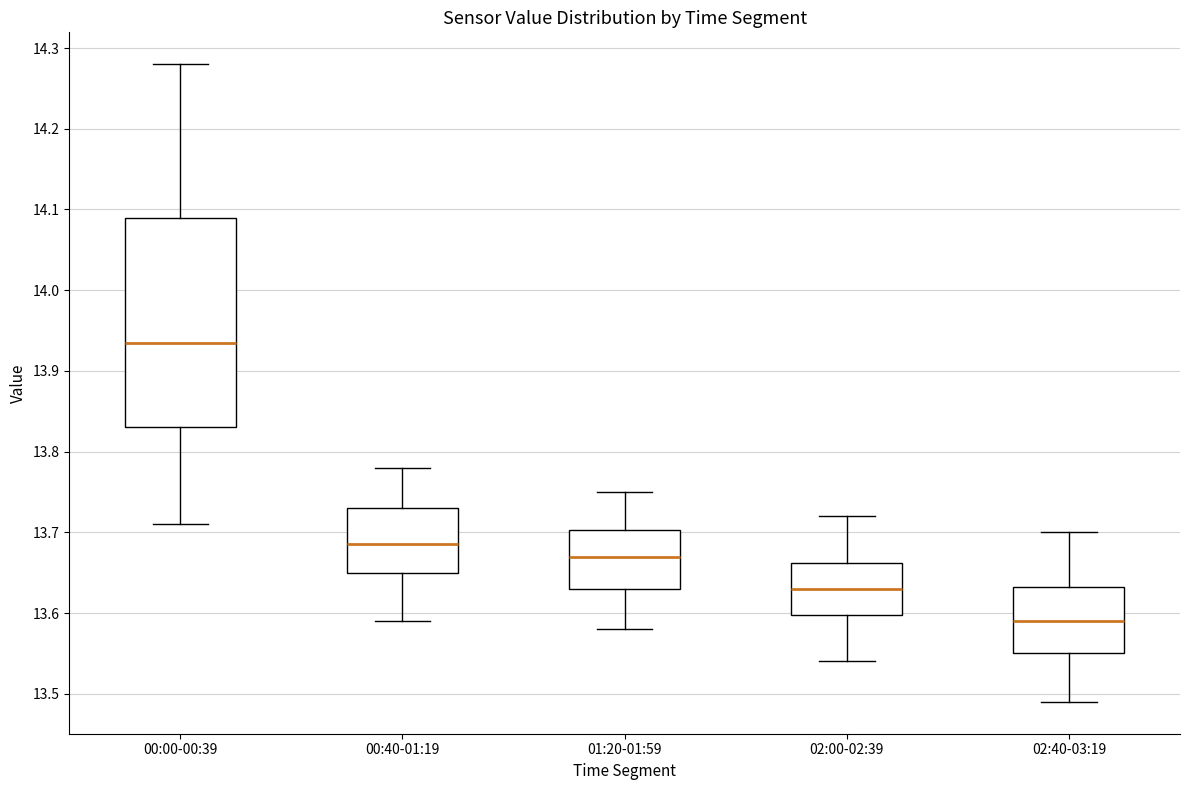

Reading left to right, read every box against the y-axis: the position of its median line, the range the box covers, and the ends of its whiskers. The values are not printed on the chart, so give them approximately, as read against the axis.

00:00-00:39: median 13.94, box 13.83 to 14.09, whiskers 13.71 to 14.28
00:40-01:19: median 13.69, box 13.65 to 13.73, whiskers 13.59 to 13.78
01:20-01:59: median 13.67, box 13.63 to 13.70, whiskers 13.58 to 13.75
02:00-02:39: median 13.63, box 13.60 to 13.66, whiskers 13.54 to 13.72
02:40-03:19: median 13.59, box 13.55 to 13.63, whiskers 13.49 to 13.70